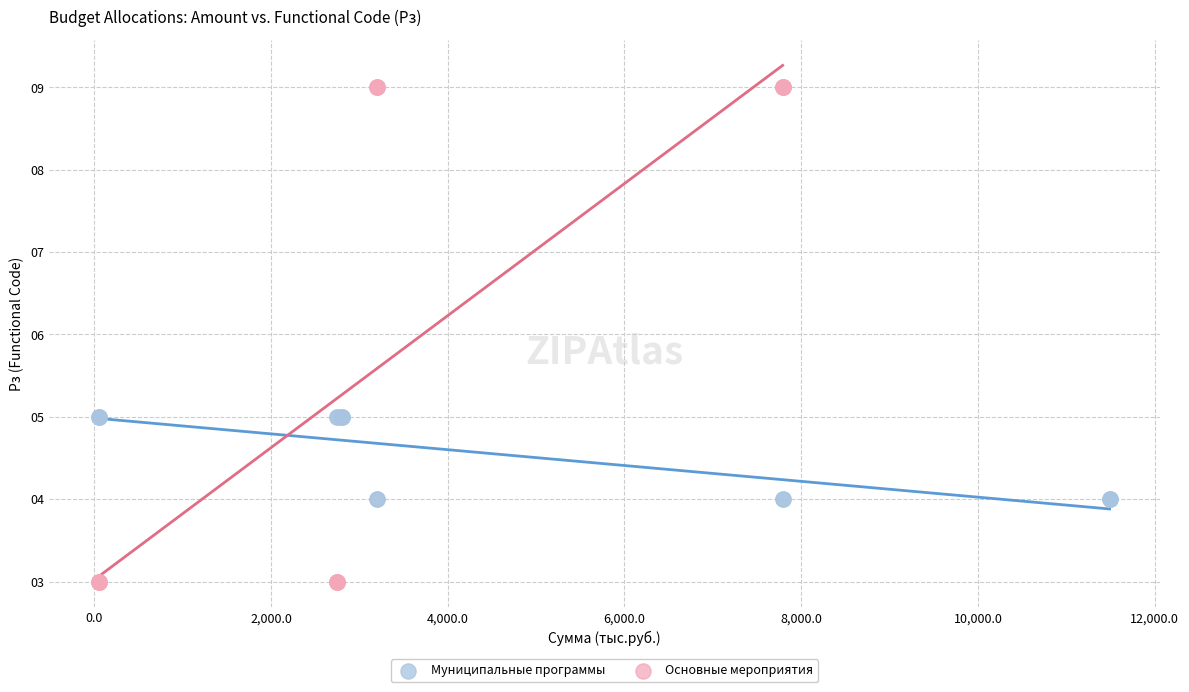

Which series contains the highest Y value?

Основные мероприятия